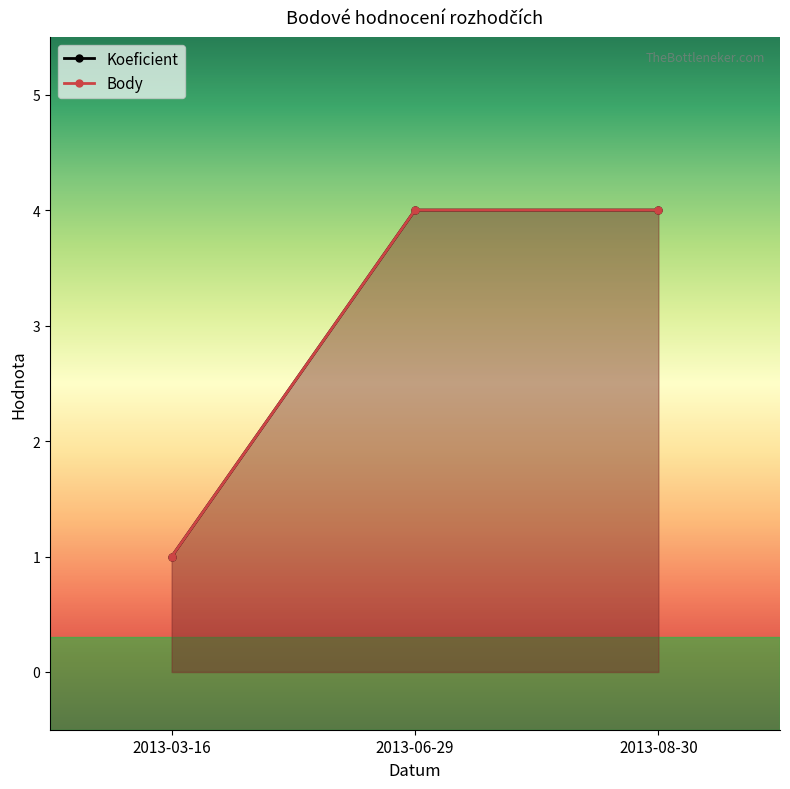

What is the difference between the Body values at 2013-08-30 and 2013-03-16?

3